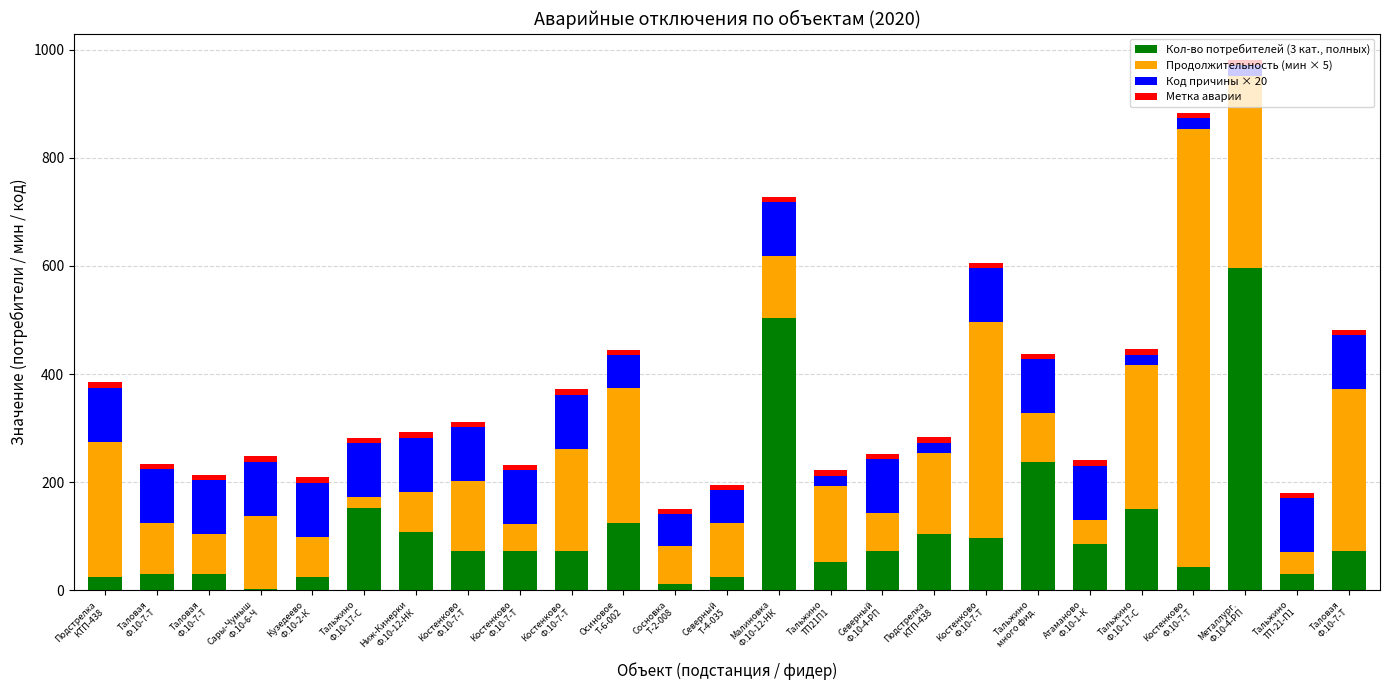

What is the sum of all Продолжительность (мин × 5) values?

4295